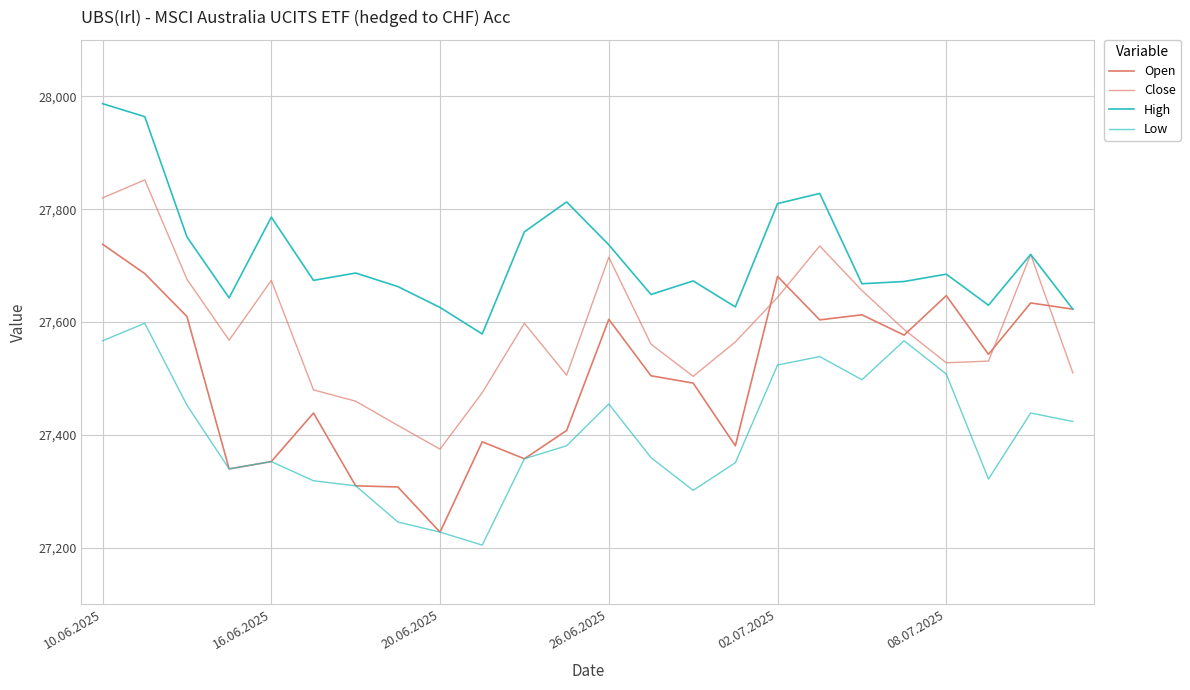

Rank the categories by High value from lowest to highest.

9, 23, 8, 15, 21, 26.06.2025, 13, 7, 18, 19, 14, 08.07.2025, 20, 6, 22, 12, 20.06.2025, 10, 02.07.2025, 16, 11, 17, 16.06.2025, 10.06.2025